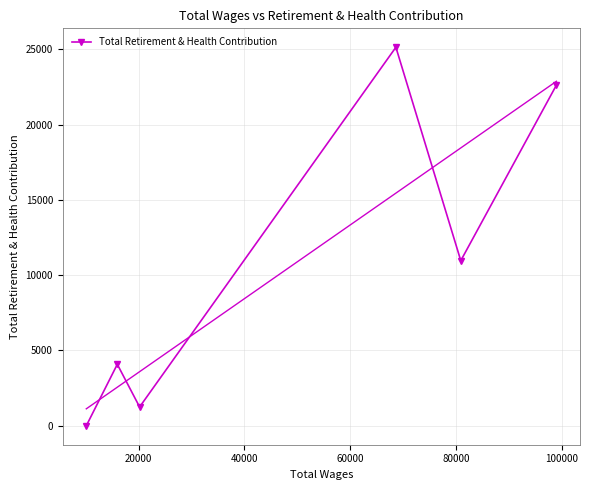

Reading right to left, what are all the values shown in this chart?

22626	10965	25136	1251	4083	0